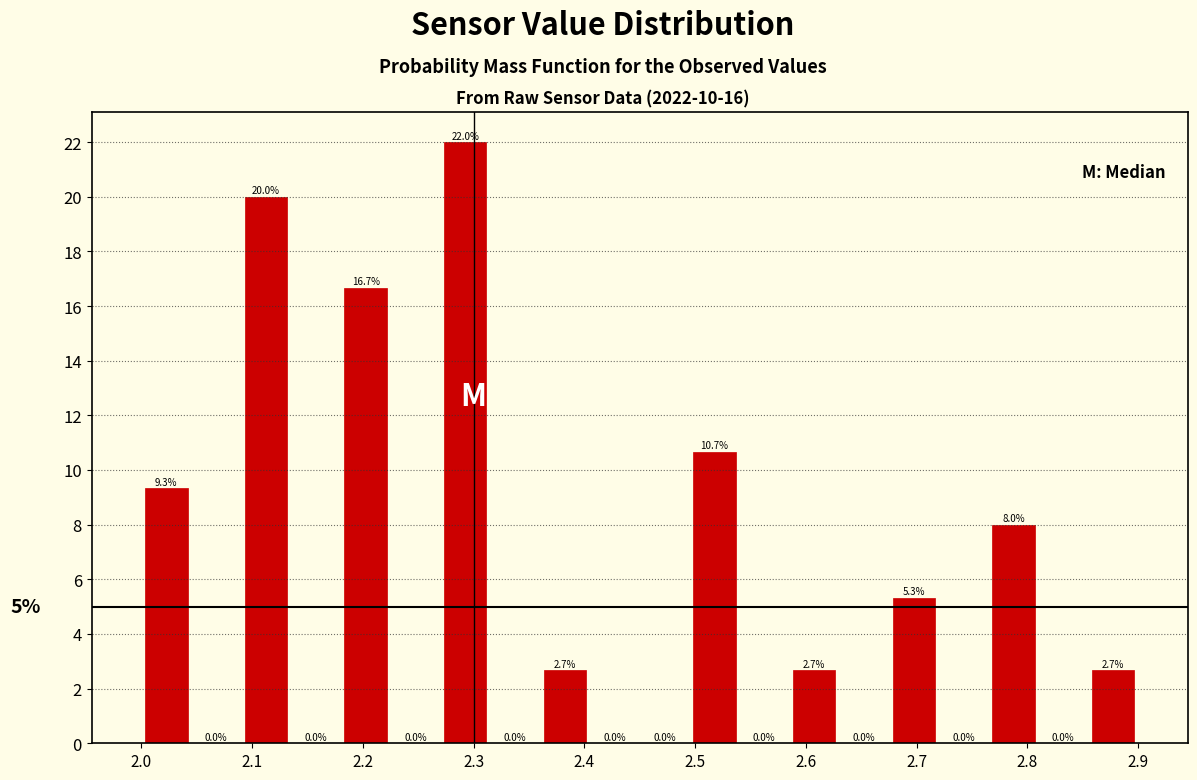

Reading left to right, transcribe this chart: for each bar, give the range it covers on the x-axis and its height. The bar edges are not printed on the chart, so give them approximately, as read against the axis.

2.000 to 2.045: 9.3
2.045 to 2.090: 0.0
2.090 to 2.135: 20.0
2.135 to 2.180: 0.0
2.180 to 2.225: 16.7
2.225 to 2.270: 0.0
2.270 to 2.315: 22.0
2.315 to 2.360: 0.0
2.360 to 2.405: 2.7
2.405 to 2.450: 0.0
2.450 to 2.495: 0.0
2.495 to 2.540: 10.7
2.540 to 2.585: 0.0
2.585 to 2.630: 2.7
2.630 to 2.675: 0.0
2.675 to 2.720: 5.3
2.720 to 2.765: 0.0
2.765 to 2.810: 8.0
2.810 to 2.855: 0.0
2.855 to 2.900: 2.7